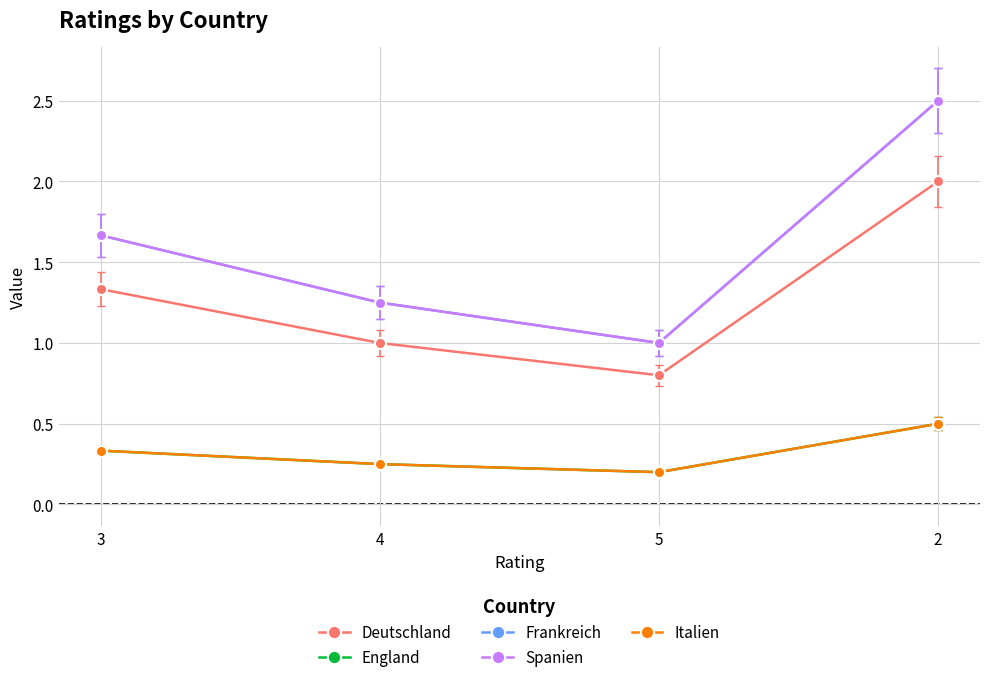

Which series has the largest total across all categories?

Frankreich